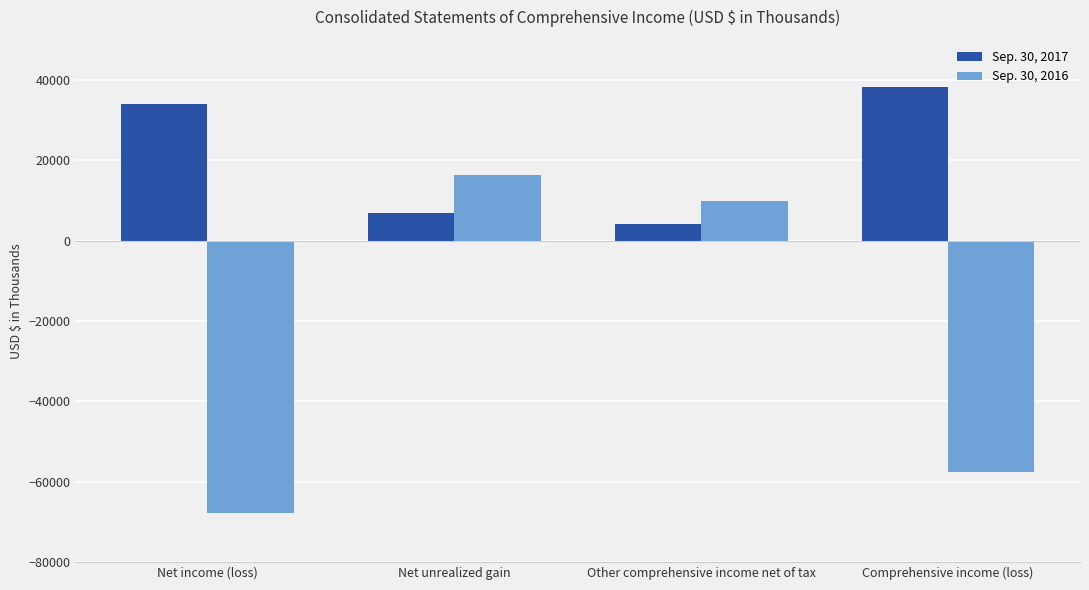

Which category has the highest value across all series?

Comprehensive income (loss)